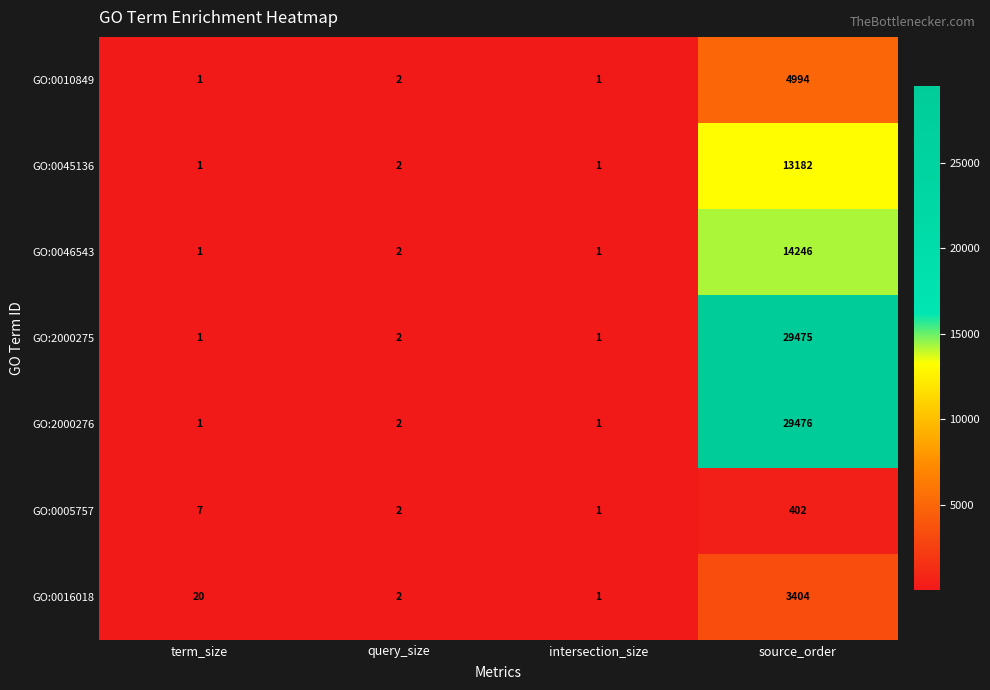

The value of GO:0045136 at term_size is 1. True or false?

True